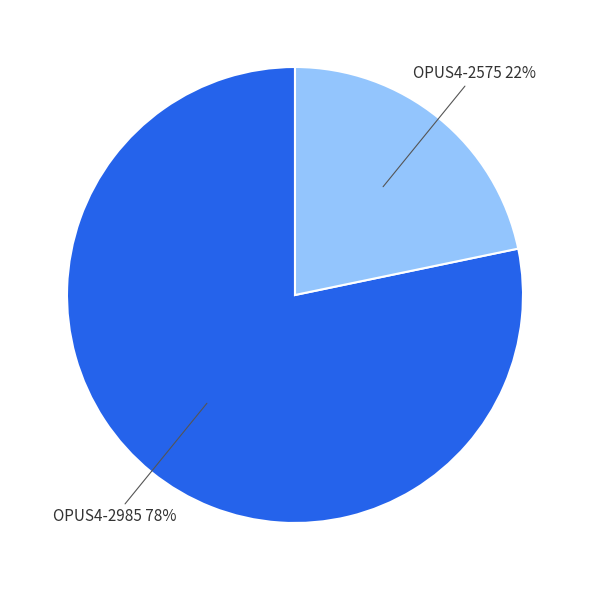

How many segments does this pie chart have?

2